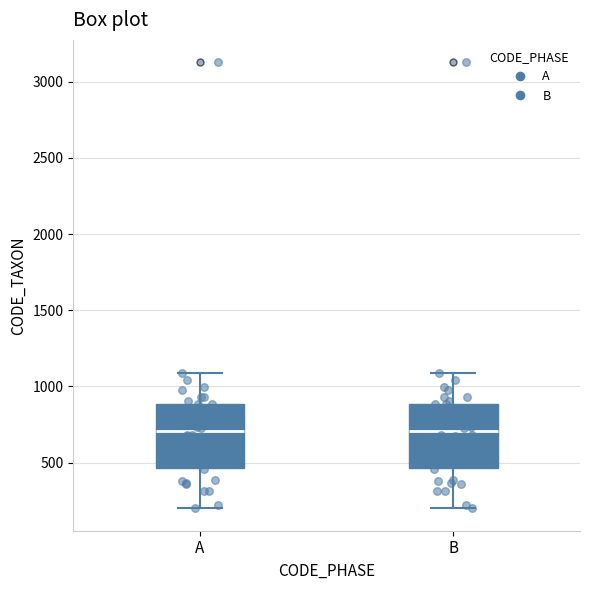

Reading left to right, read every box against the y-axis: the position of its median line, the range the box covers, and the ends of its whiskers. The values are not printed on the chart, so give them approximately, as read against the axis.

A: median 700, box 450 to 900, whiskers 200 to 1100
B: median 700, box 450 to 900, whiskers 200 to 1100